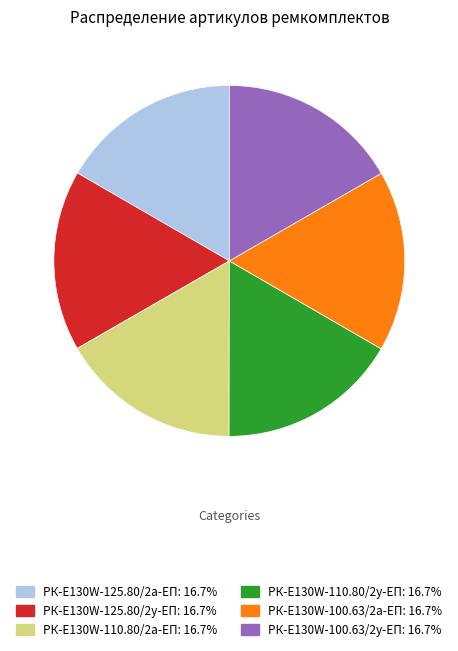

Does any single category account for the majority?

No